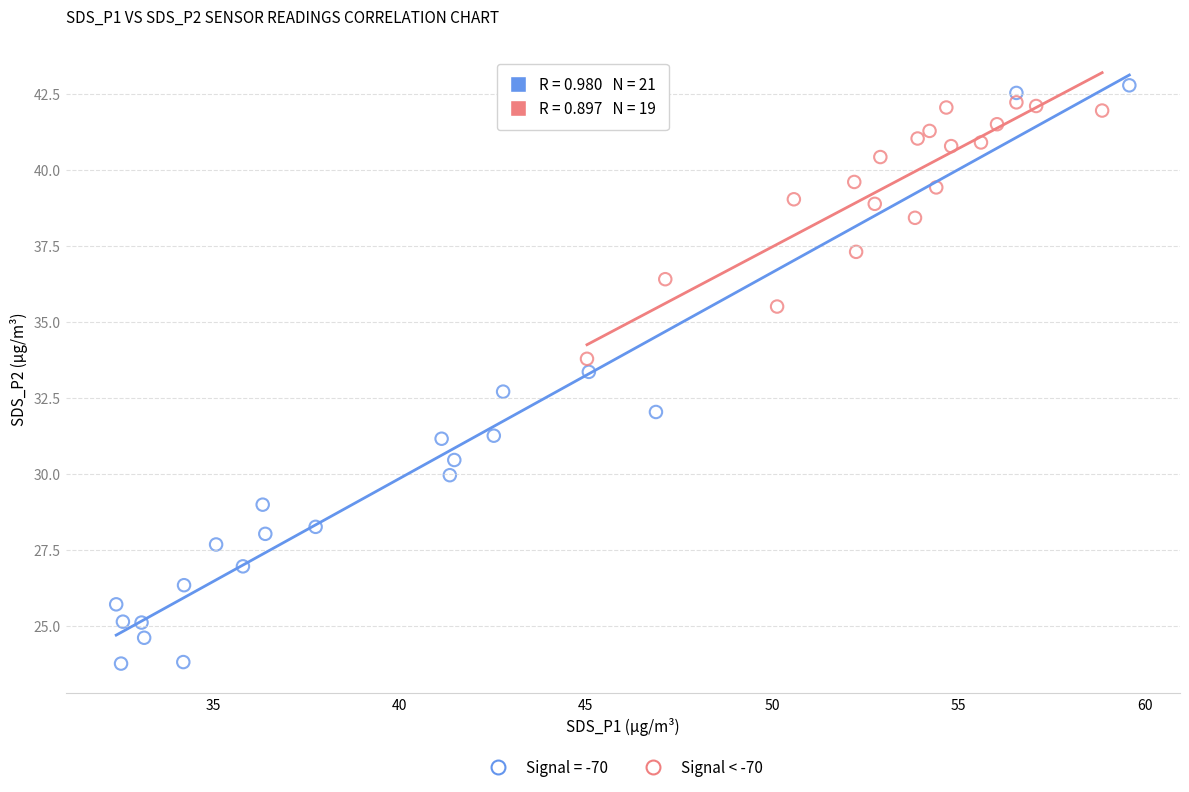

Which series contains the lowest Y value?

Signal = -70